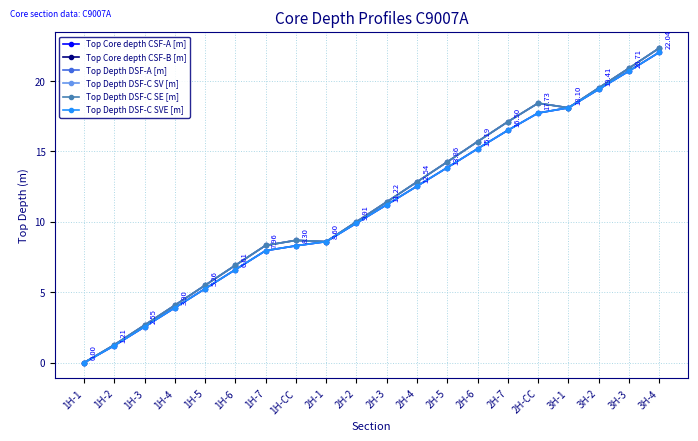

Where does the Top Core depth CSF-B [m] series first go above 11?

2H-3